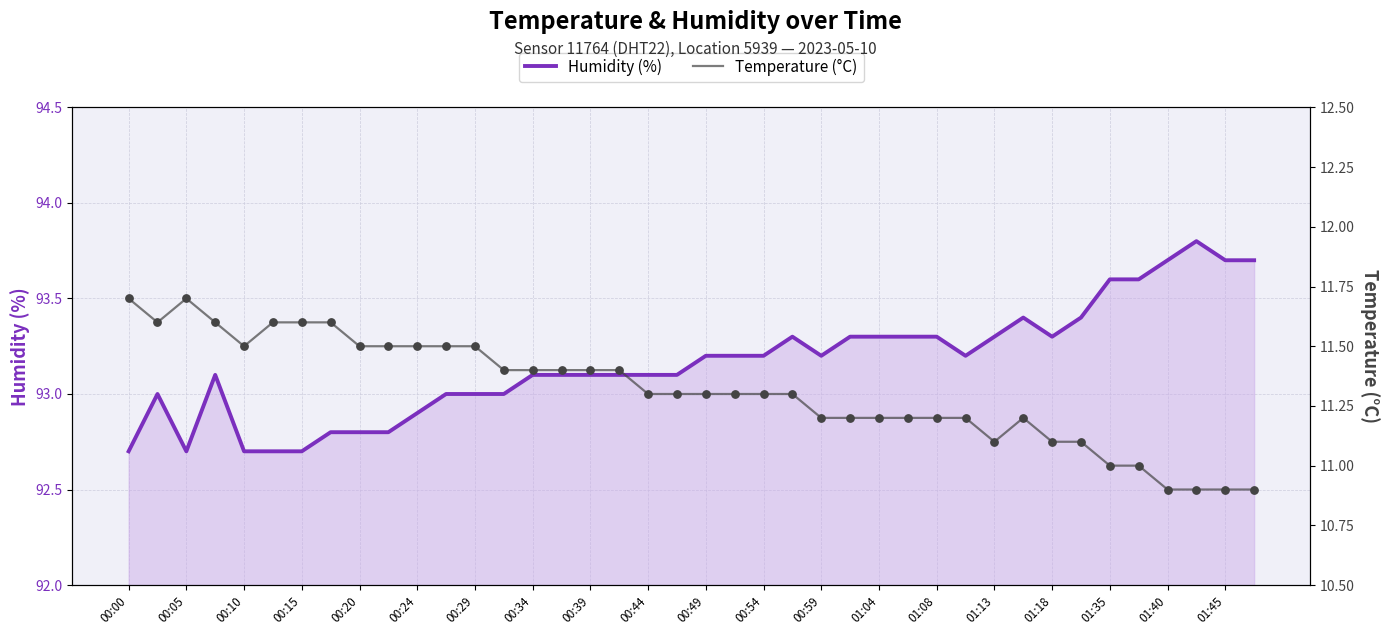

What are all the series names shown in the legend?

Humidity (%), Temperature (°C)